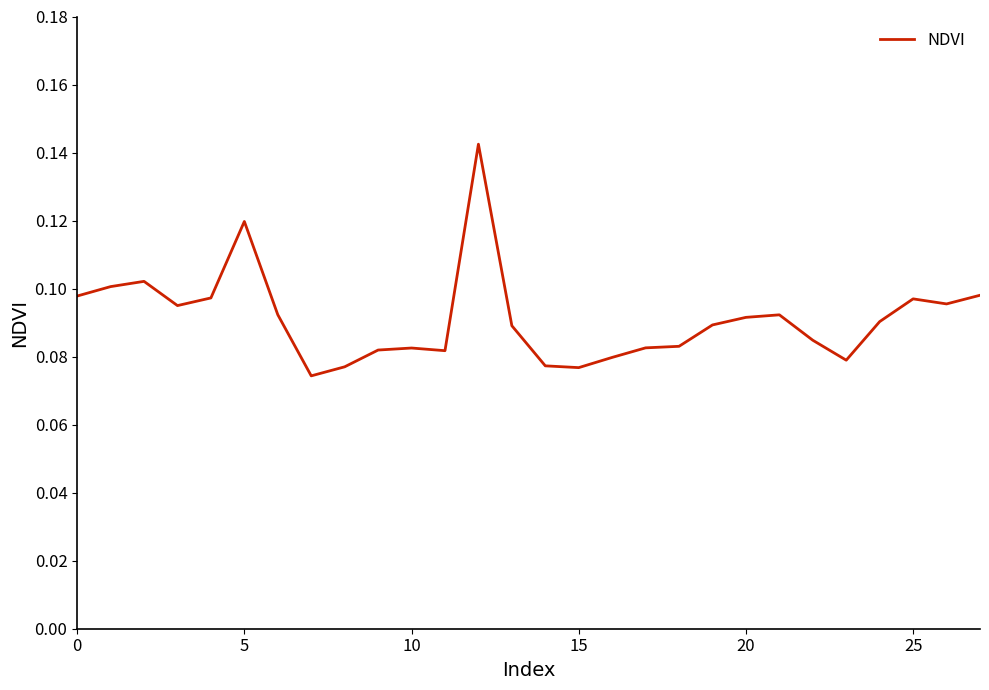

Is this an area chart (filled region under the line)?

No